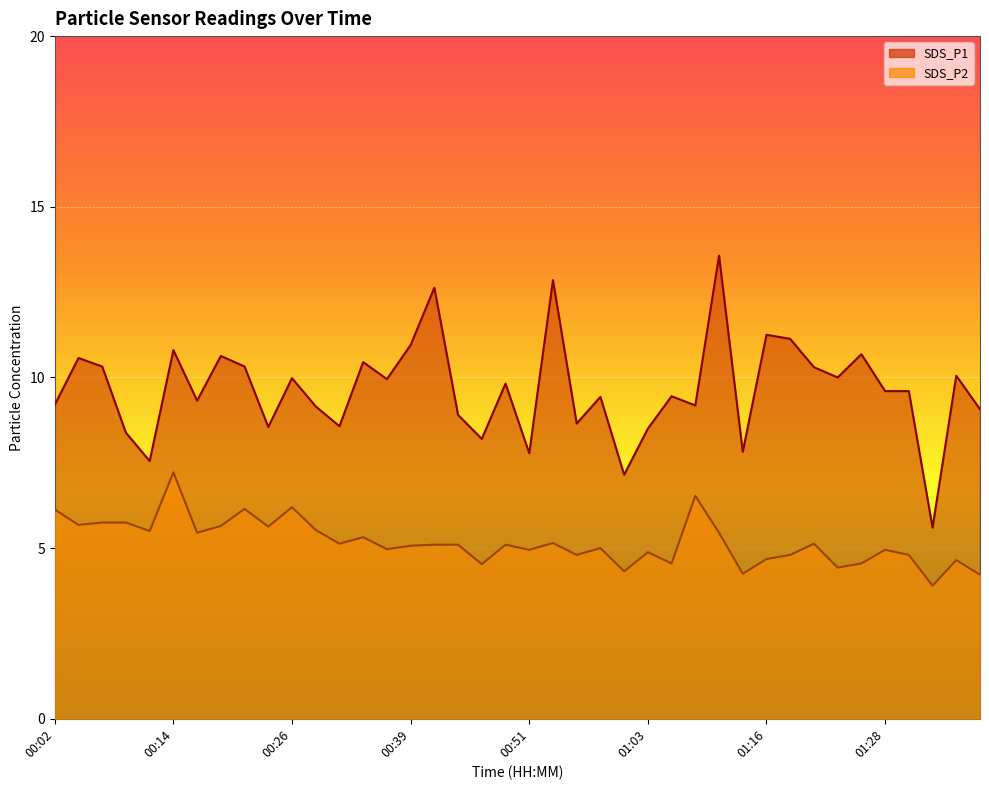

Is the value of SDS_P1 at 01:10 greater than the value of SDS_P2 at 00:02?

Yes